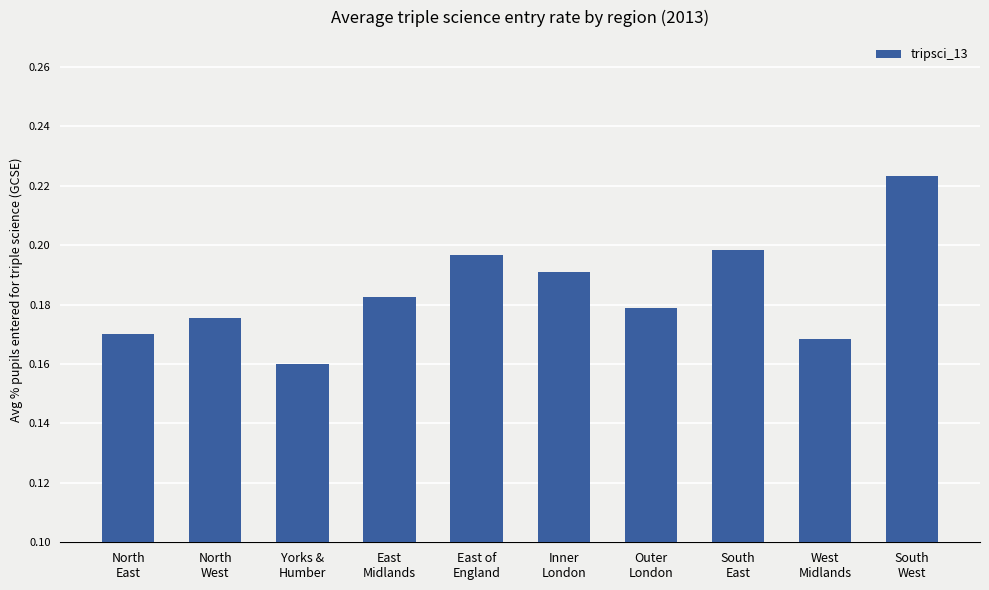

True or false: the data shows 0.1 at Inner
London.

False